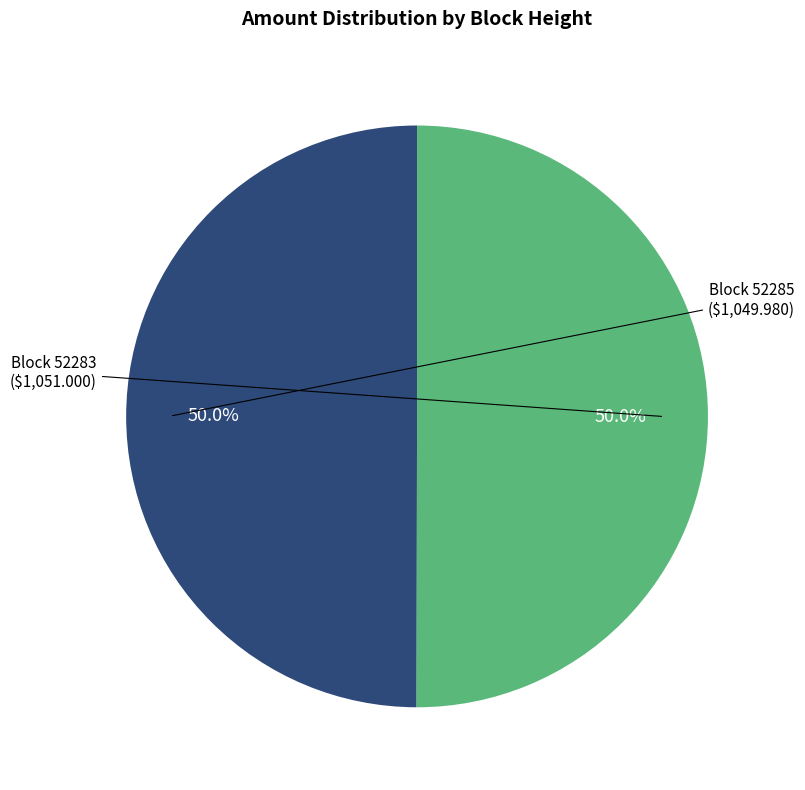

Count the number of slices in the pie.

2